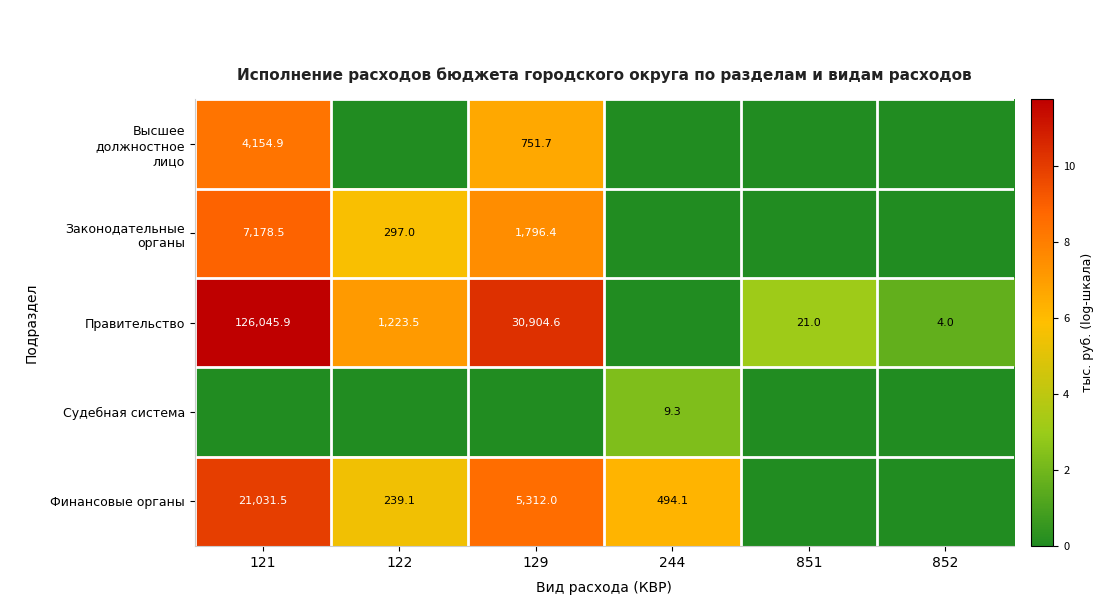

True or false: Судебная система has a value of 14.5 at 244.

False